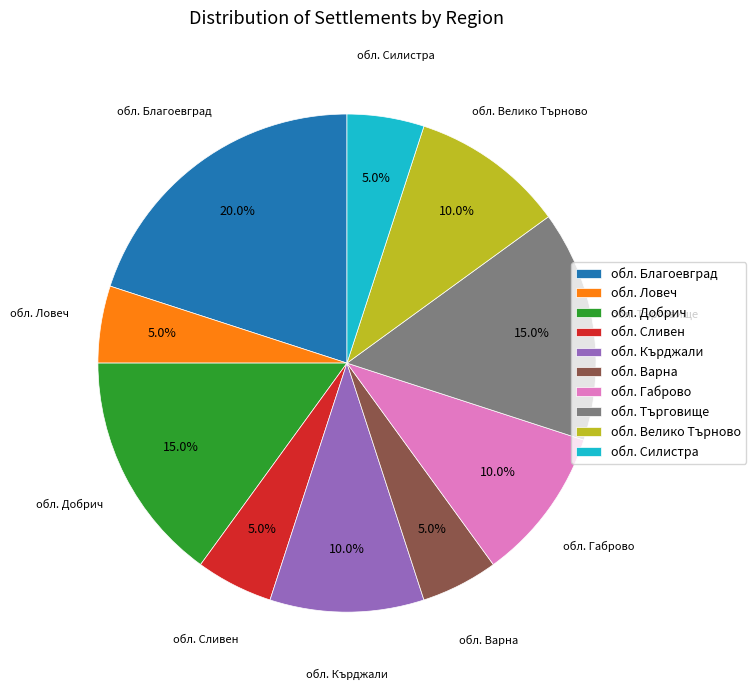

Approximately how many times larger is the value at обл. Ловеч compared to обл. Добрич?

0.3